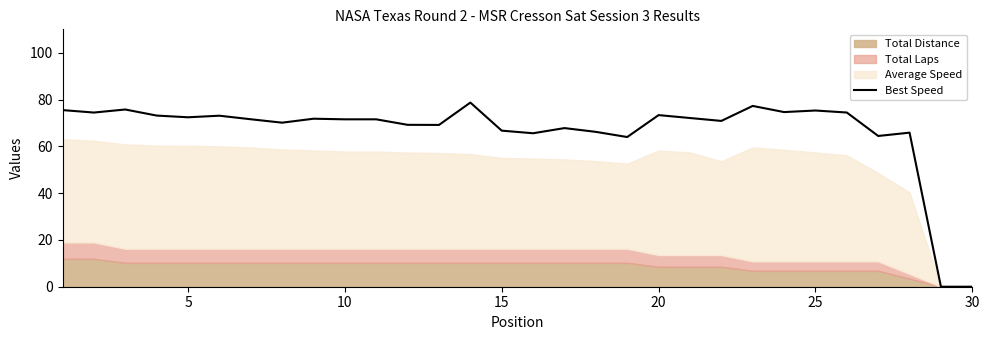

The value of Best Speed at 5 is 72.4. True or false?

True